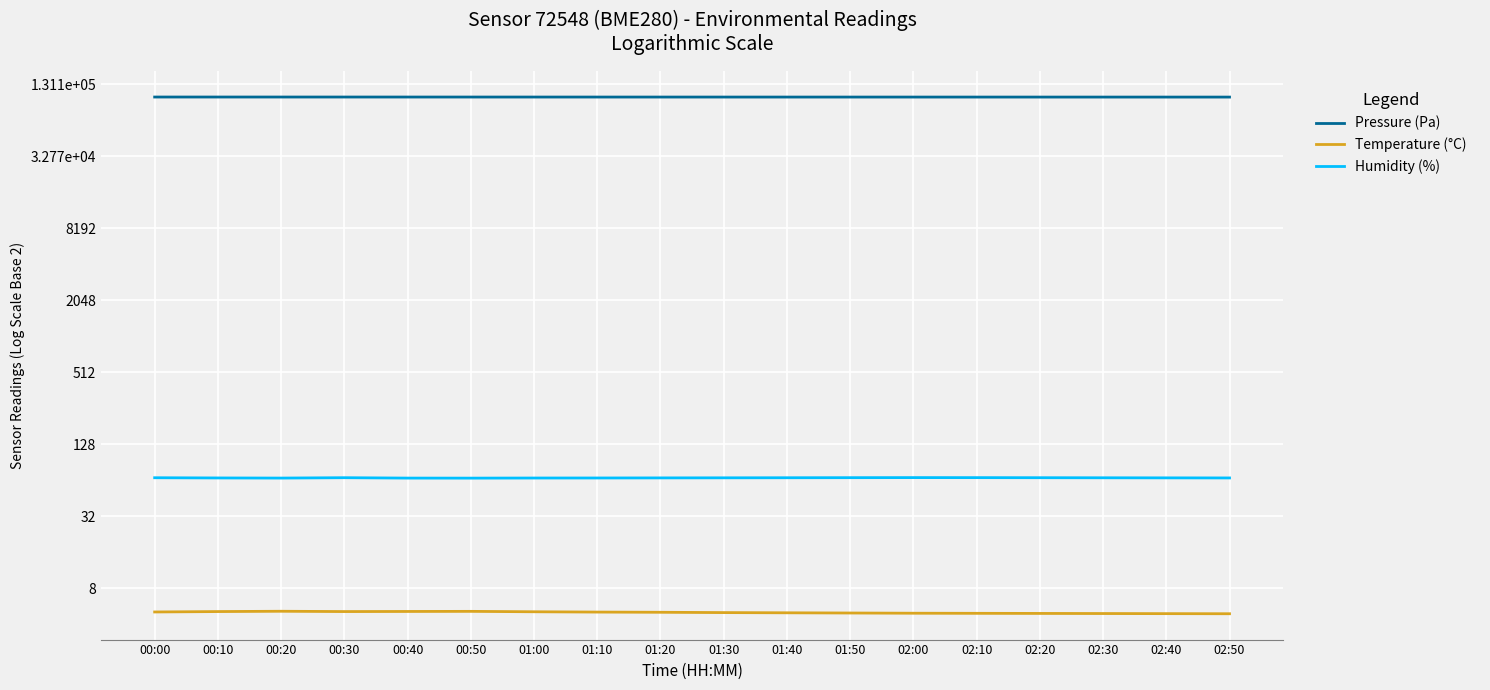

What is the highest value of the Humidity (%) series?

67.3